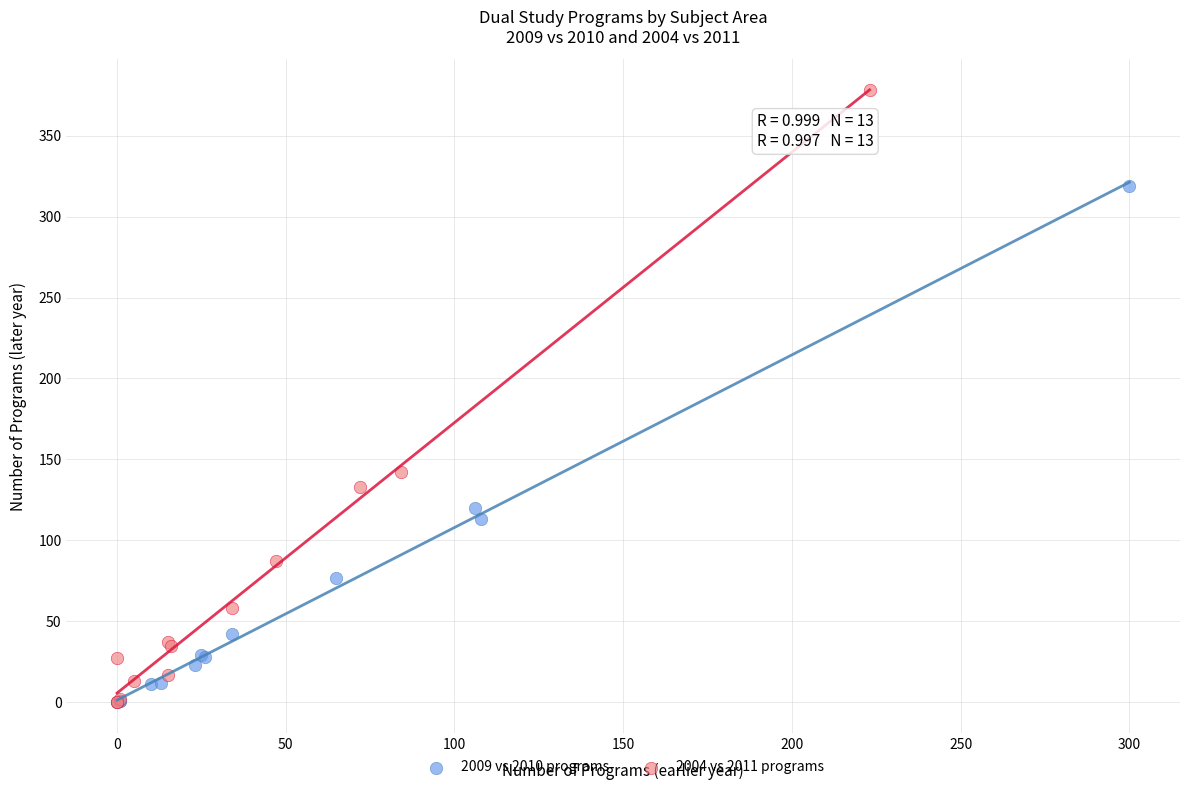

Which series has the widest spread of Y values?

2004 vs 2011 programs